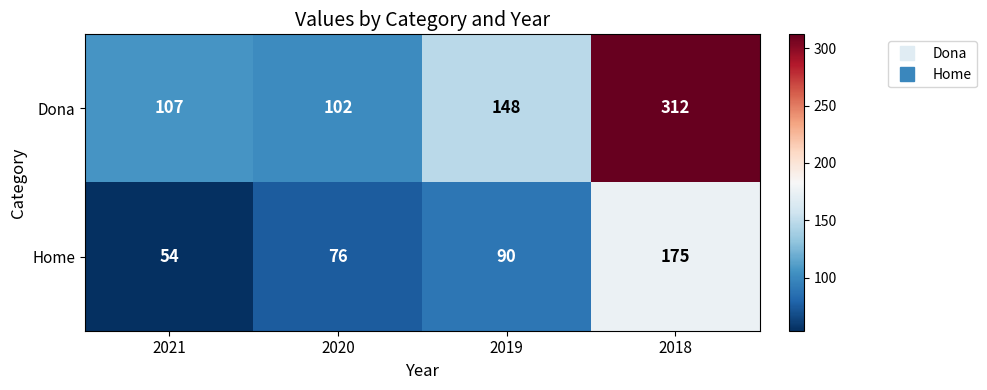

Reading left to right, what are all the values shown in this chart?

Dona: 107	102	148	312
Home: 54	76	90	175